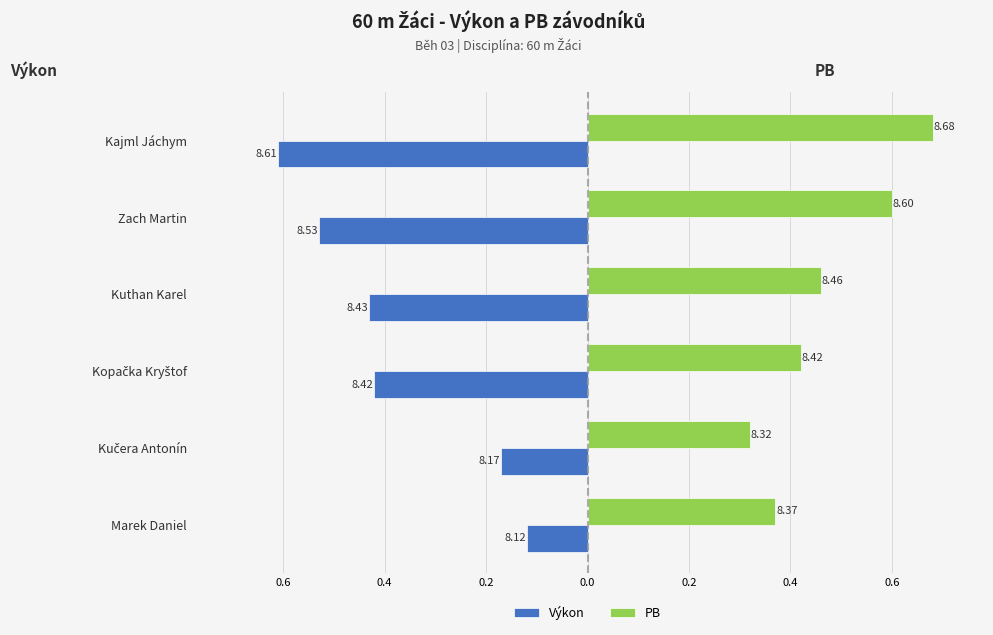

What are all the series names shown in the legend?

Výkon, PB